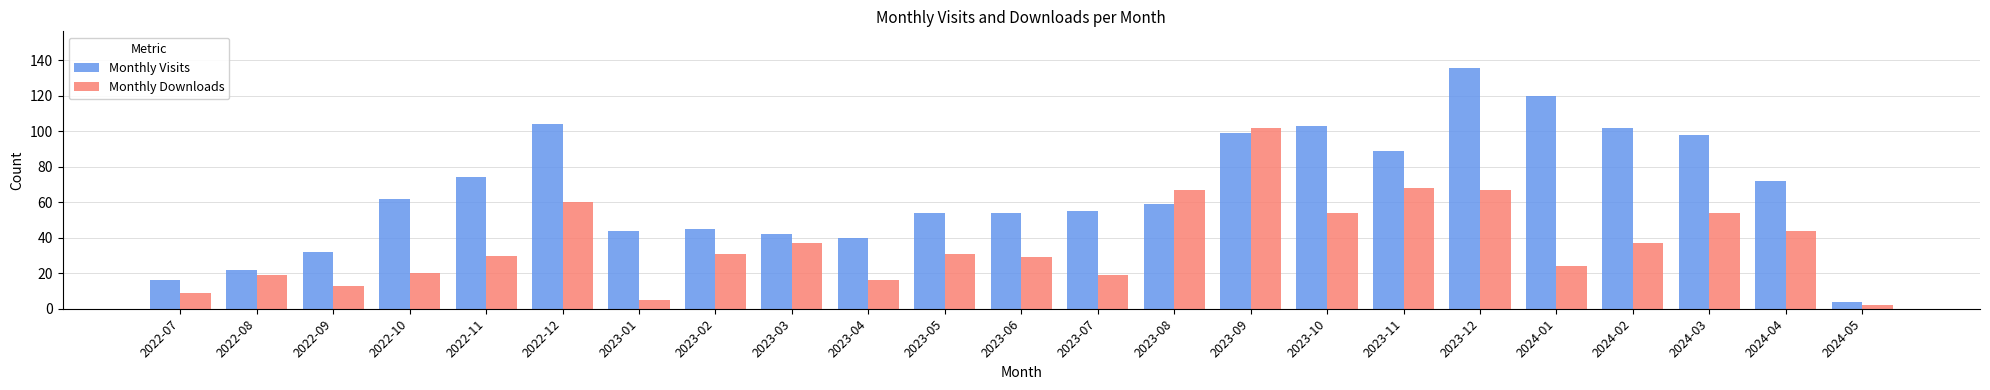

Does the chart contain stacked bars?

No